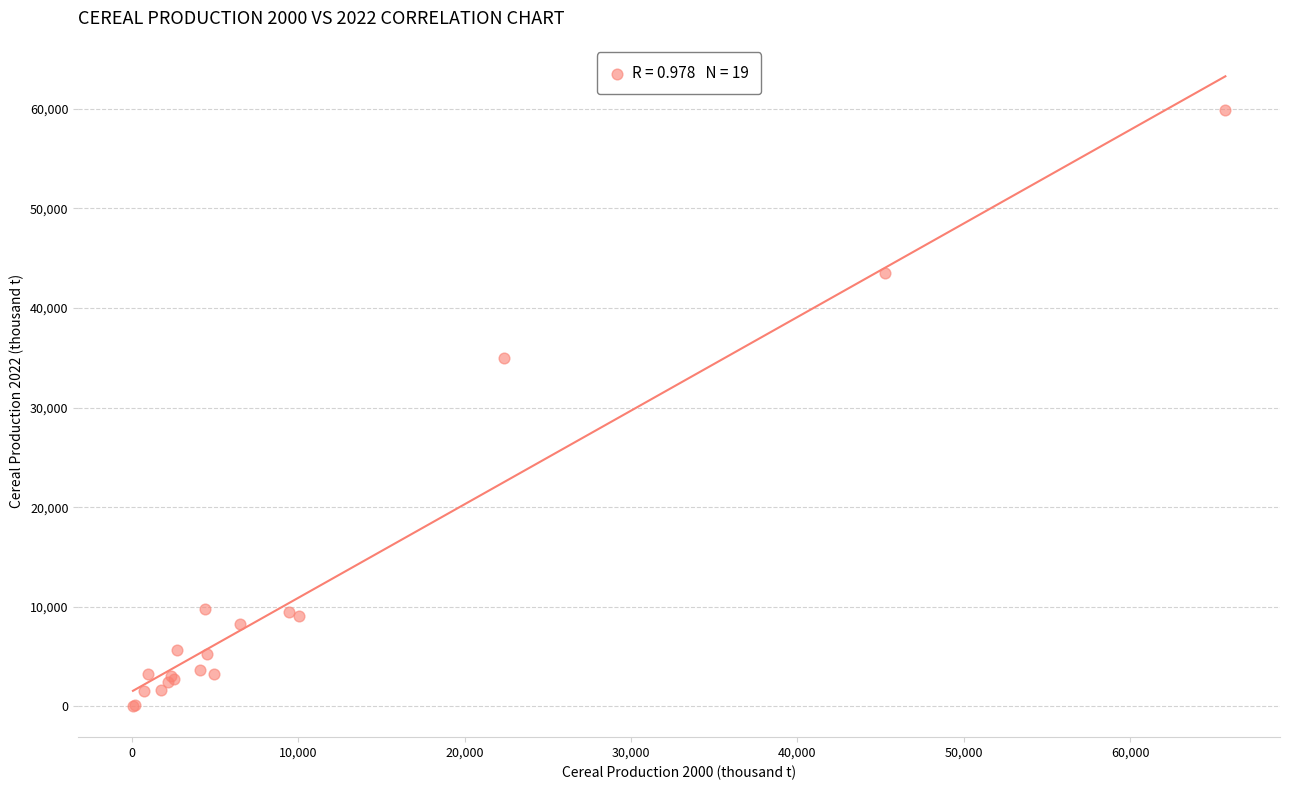

What Y value in the scatter plot is closest to 29994?

34987.8